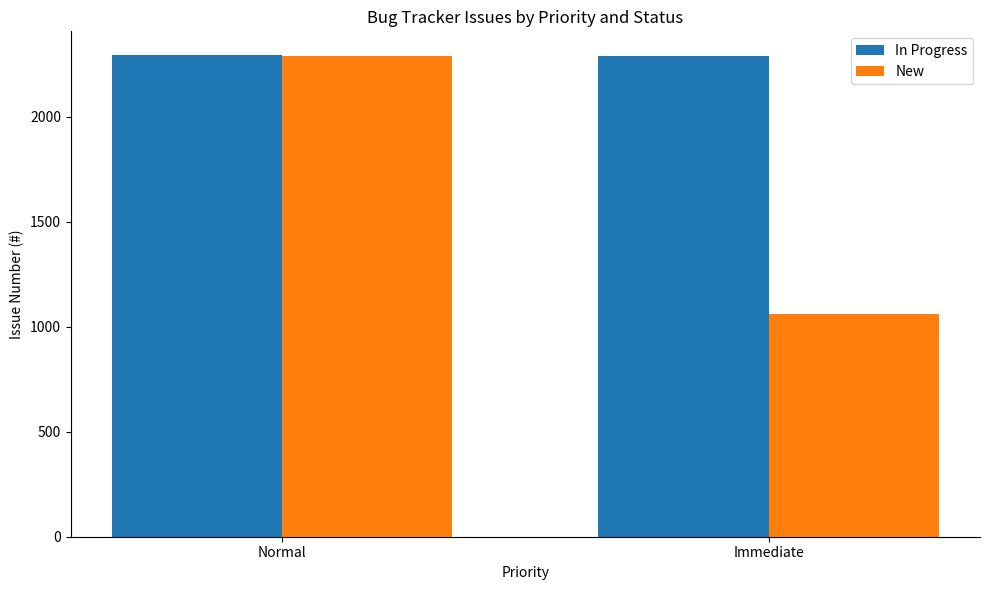

Rank the series by their average value, from highest to lowest.

In Progress, New